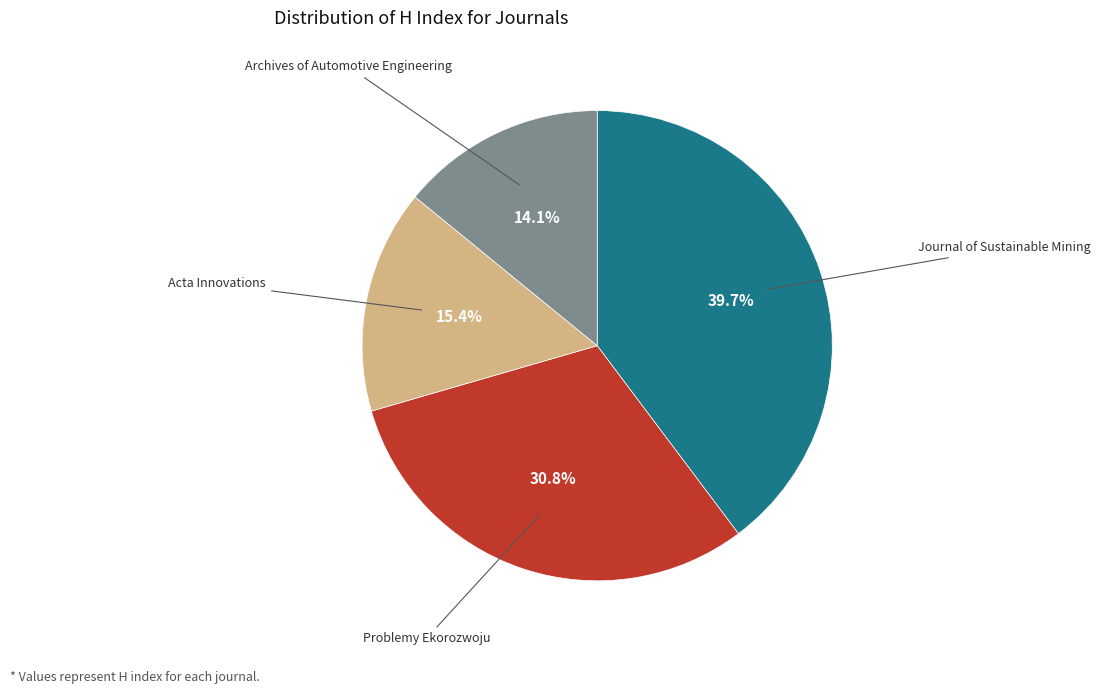

How many slices are in this pie chart?

4